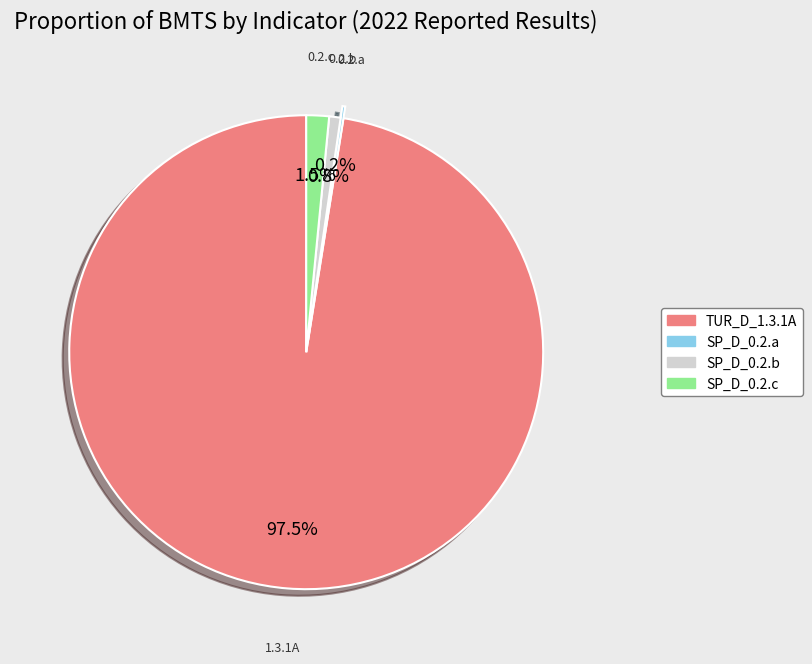

Is there a majority slice in this chart?

Yes